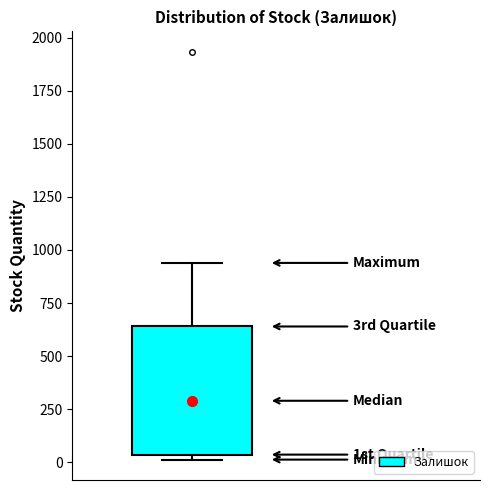

Where is the upper edge of the box on the y-axis? The values are not printed on the chart, so give them approximately, as read against the axis.

650